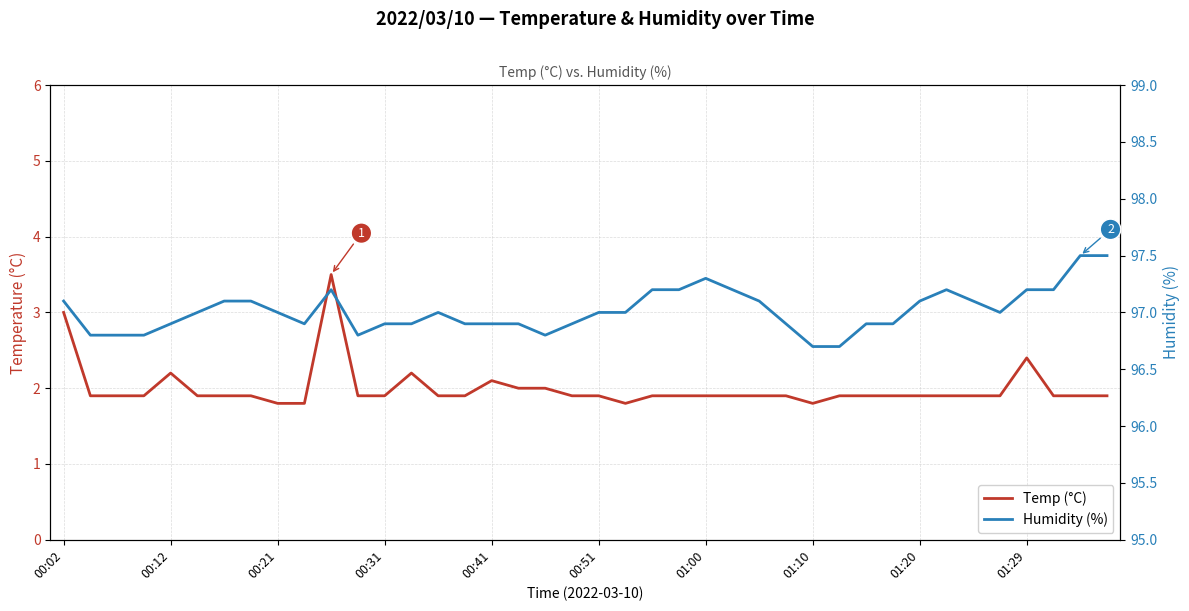

What is the maximum value shown in the chart?

97.5